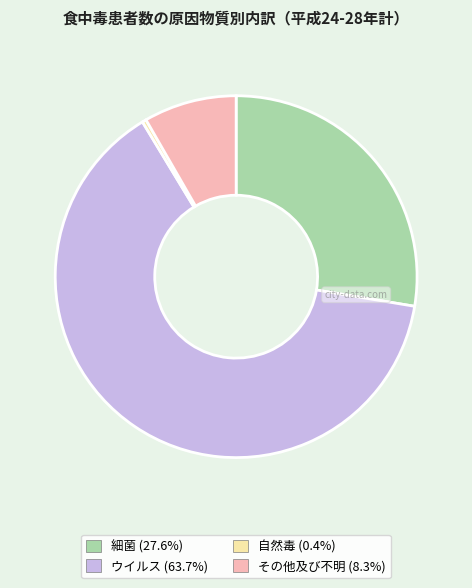

Approximately how many times larger is the value at 細菌 compared to ウイルス?

0.4